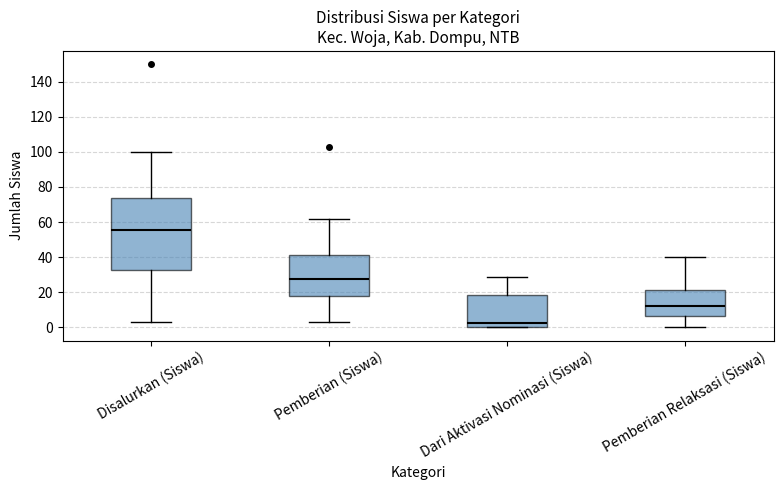

Which box has the highest median line?

Disalurkan (Siswa)